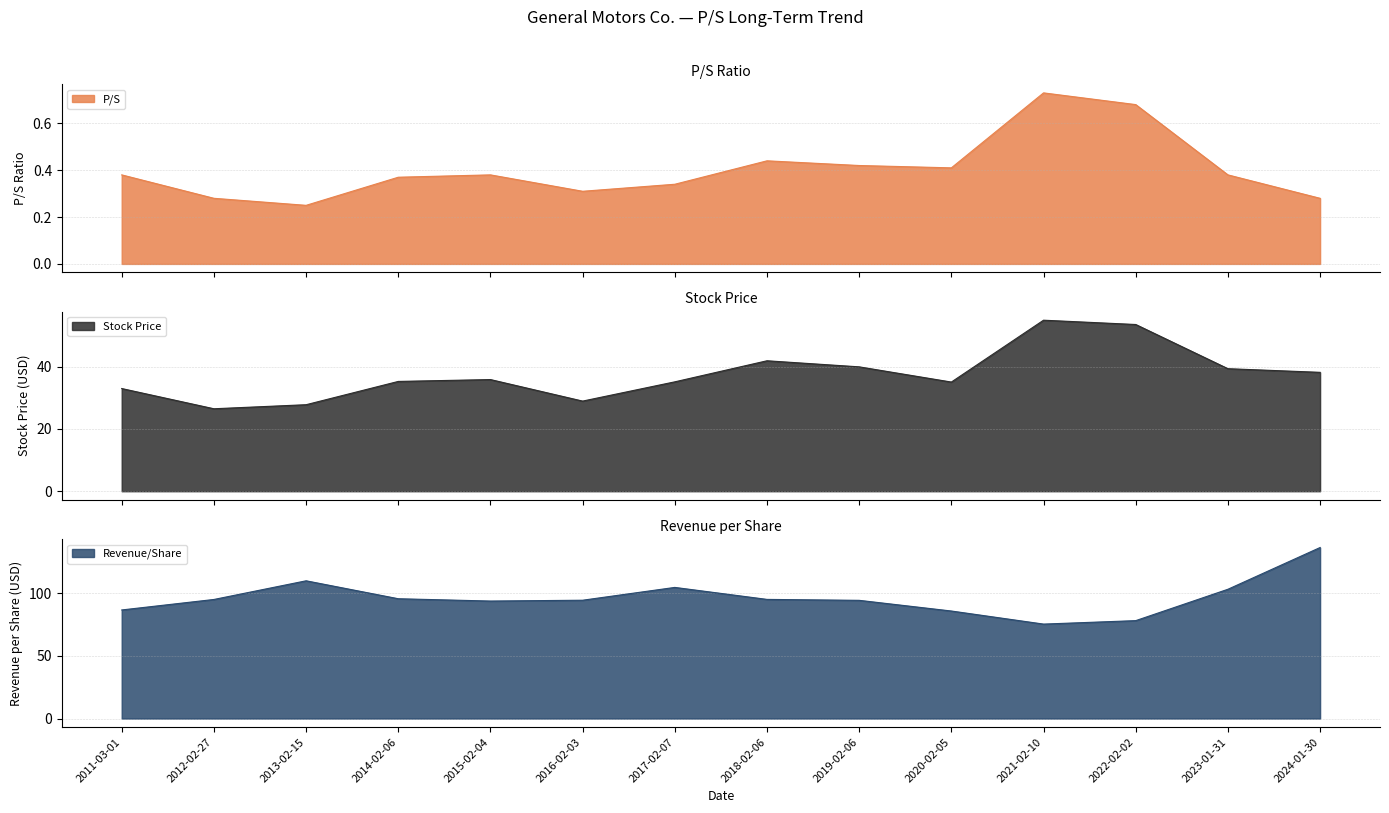

How many lines are shown in the chart?

3